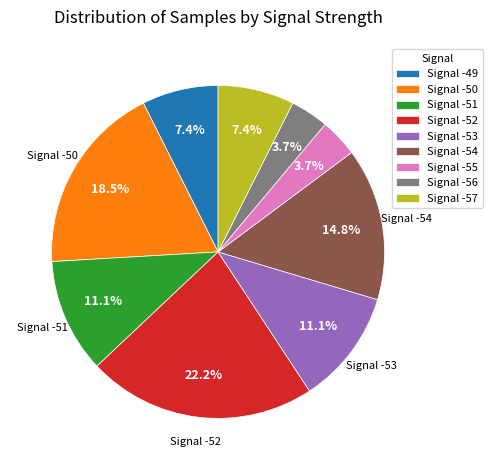

Is there any slice that represents more than half of the pie?

No